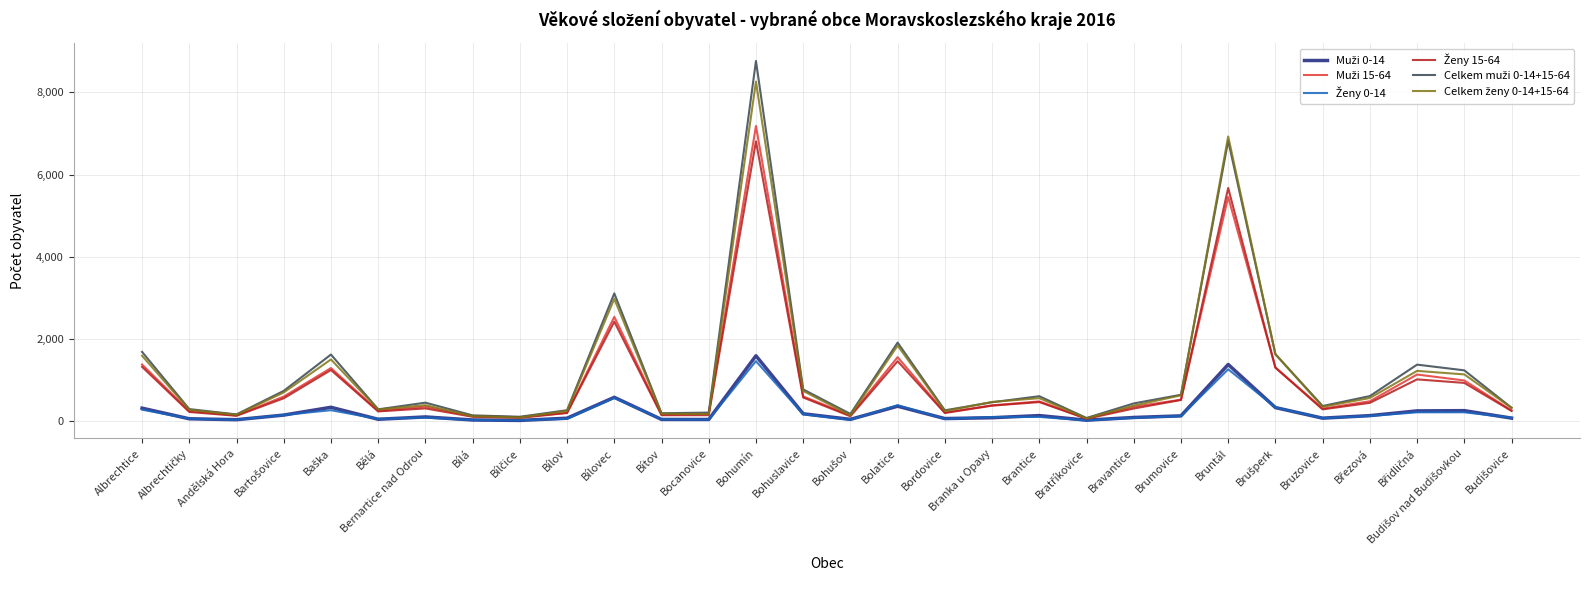

At which category is the sum across all series the highest?

Bohumín